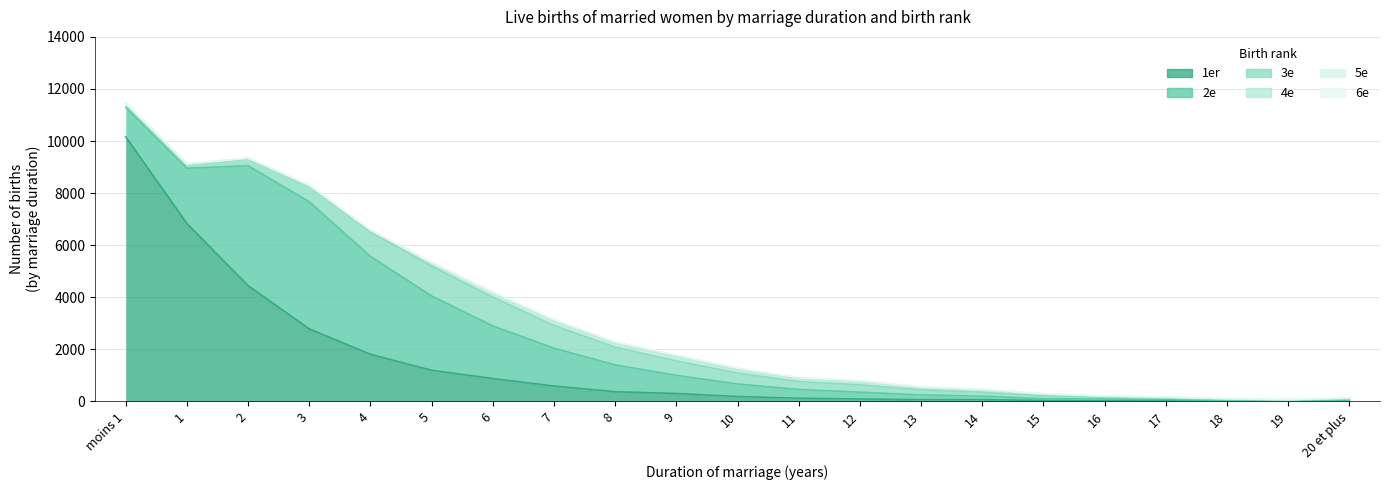

Reading left to right, extract all data points from this chart.

1er: moins 1=10164	1=6834	2=4444	3=2785	4=1808	5=1194	6=876	7=588	8=370	9=300	10=186	11=120	12=90	13=64	14=64	15=35	16=20	17=25	18=12	19=12	20 et plus=27
2e: moins 1=1130	1=2119	2=4606	3=4883	4=3762	5=2854	6=2021	7=1455	8=1029	9=698	10=483	11=334	12=261	13=183	14=135	15=66	16=70	17=46	18=26	19=18	20 et plus=23
3e: moins 1=144	1=147	2=273	3=593	4=942	5=1150	6=1109	7=871	8=683	9=554	10=418	11=308	12=281	13=195	14=150	15=113	16=68	17=53	18=30	19=18	20 et plus=40
4e: moins 1=10	1=18	2=16	3=34	4=57	5=135	6=177	7=196	8=164	9=185	10=138	11=118	12=125	13=90	14=87	15=54	16=32	17=29	18=27	19=9	20 et plus=19
5e: moins 1=2	1=3	2=4	3=4	4=7	5=8	6=9	7=26	8=30	9=29	10=41	11=32	12=28	13=22	14=23	15=20	16=15	17=9	18=10	19=10	20 et plus=19
6e: moins 1=0	1=0	2=2	3=1	4=1	5=0	6=0	7=1	8=4	9=8	10=11	11=3	12=8	13=7	14=7	15=8	16=8	17=2	18=3	19=2	20 et plus=10